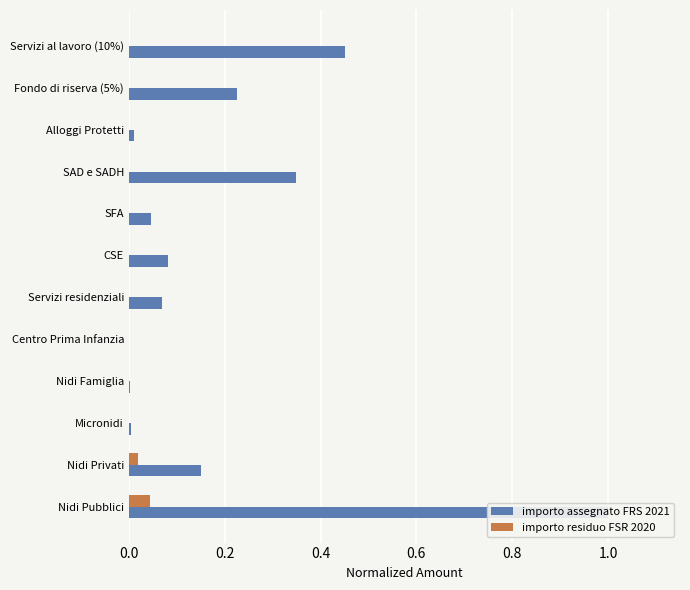

Which has a higher value, Fondo di riserva (5%) or Micronidi?

Fondo di riserva (5%)